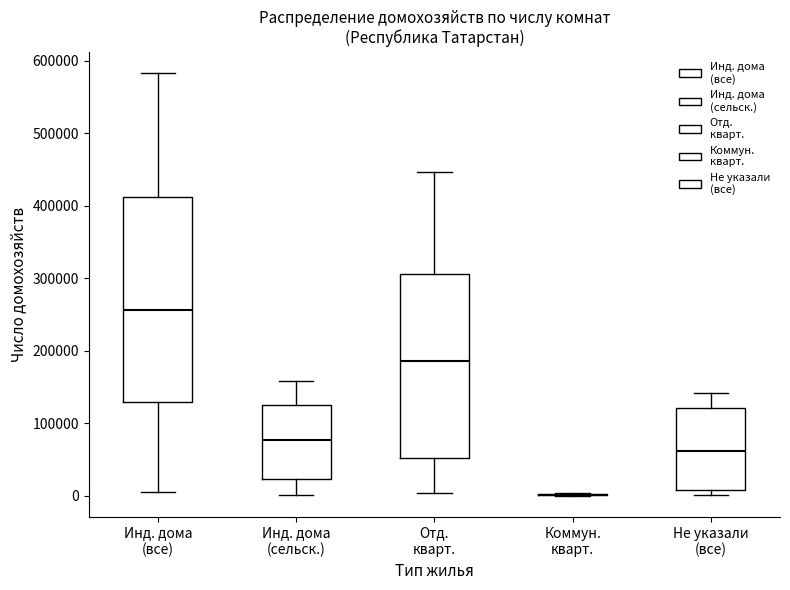

Reading left to right, transcribe this box plot: for each box, give where its median line is, the range the box spans, and where its two whiskers end, as read against the y-axis. The values are not printed on the chart, so give them approximately, as read against the axis.

Инд. дома (все): median 260000, box 130000 to 410000, whiskers 10000 to 580000
Инд. дома (сельск.): median 80000, box 20000 to 130000, whiskers 0 to 160000
Отд. кварт.: median 190000, box 50000 to 310000, whiskers 0 to 450000
Коммун. кварт.: box collapsed to a line at 0, whiskers 0 to 0
Не указали (все): median 60000, box 10000 to 120000, whiskers 0 to 140000